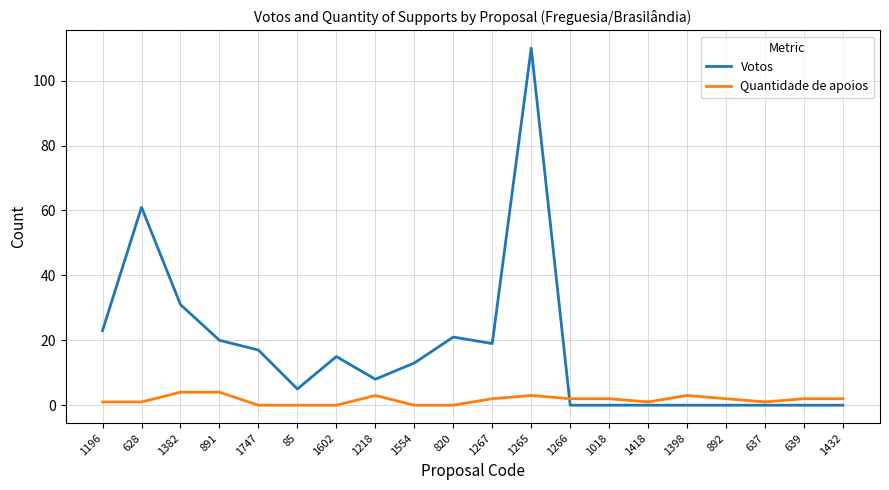

What is the difference between the highest and lowest values at 891?

16